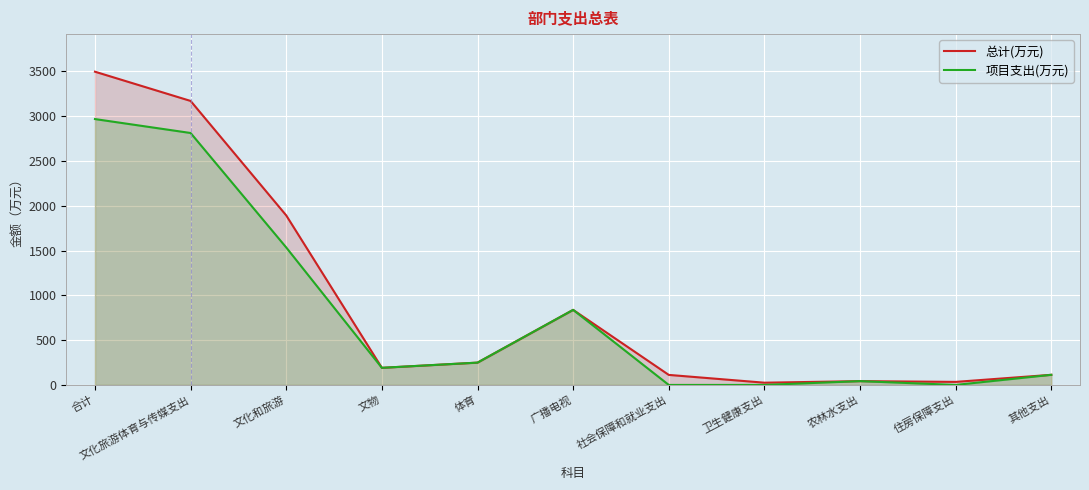

Is the value of 项目支出(万元) at 卫生健康支出 greater than the value of 总计(万元) at 文物?

No